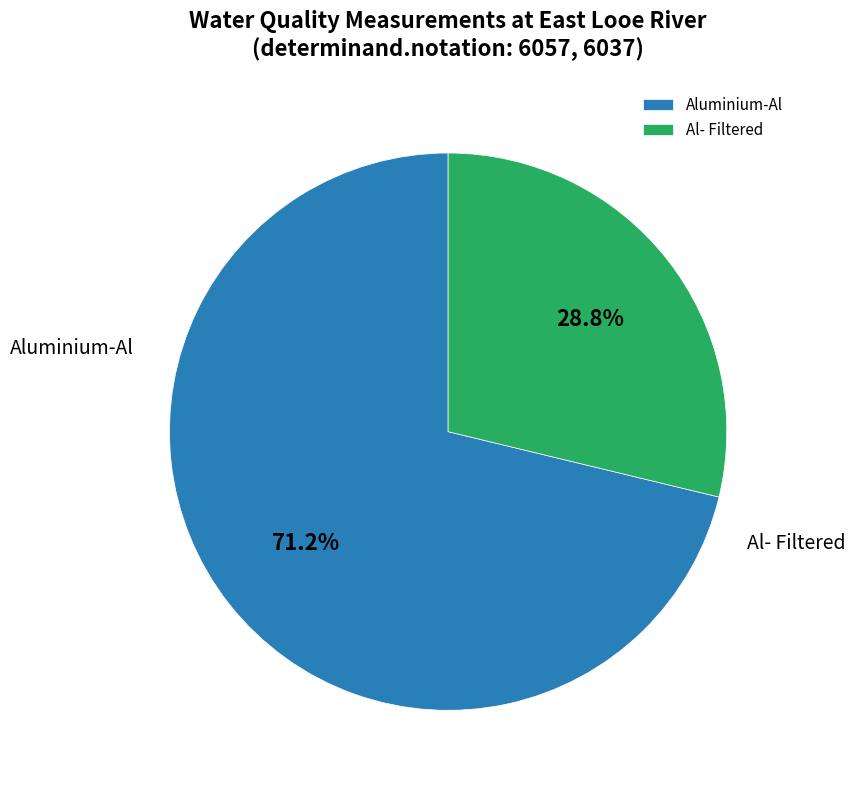

To the nearest percent, what is the difference between the largest and smallest slice percentages?

42%